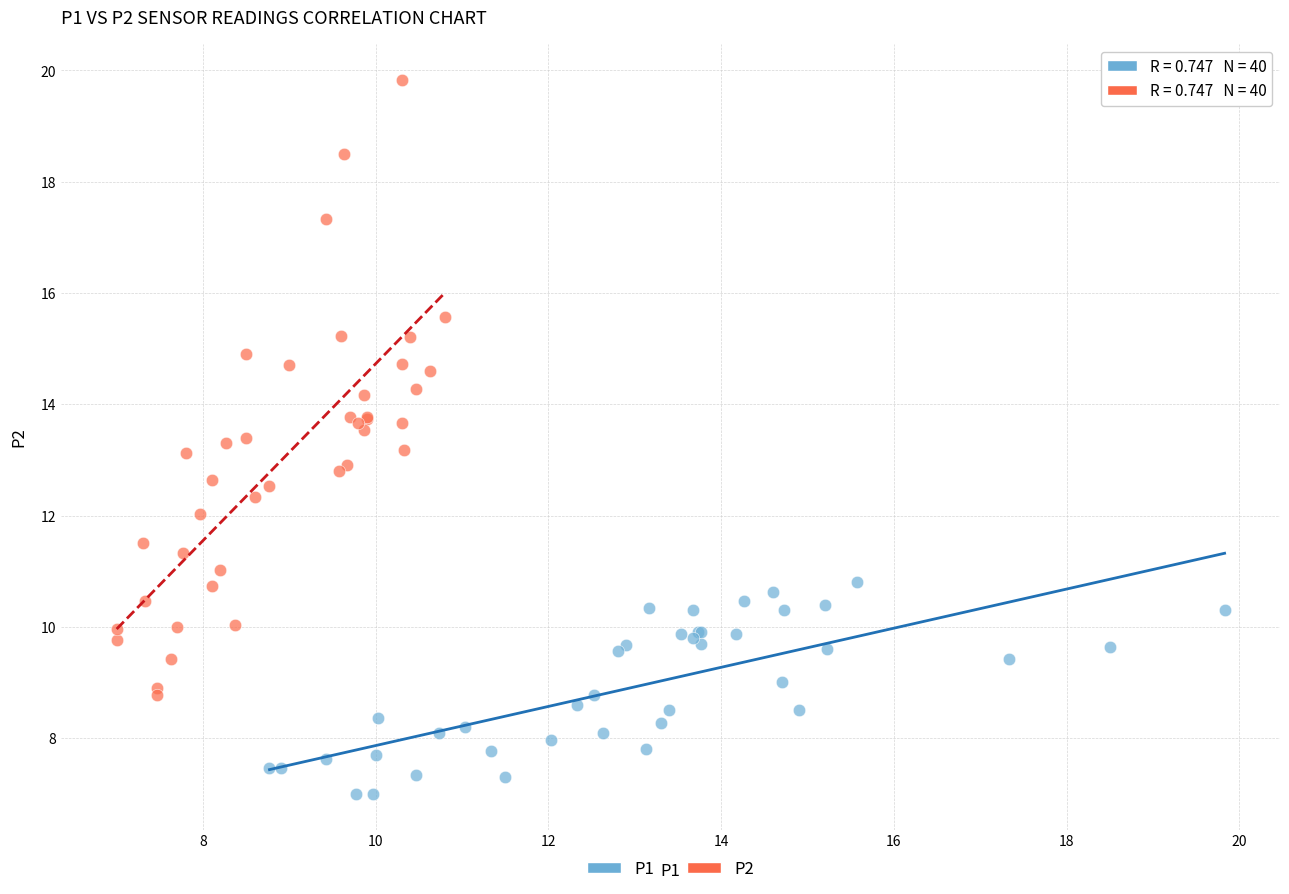

Which series contains the lowest Y value?

P1